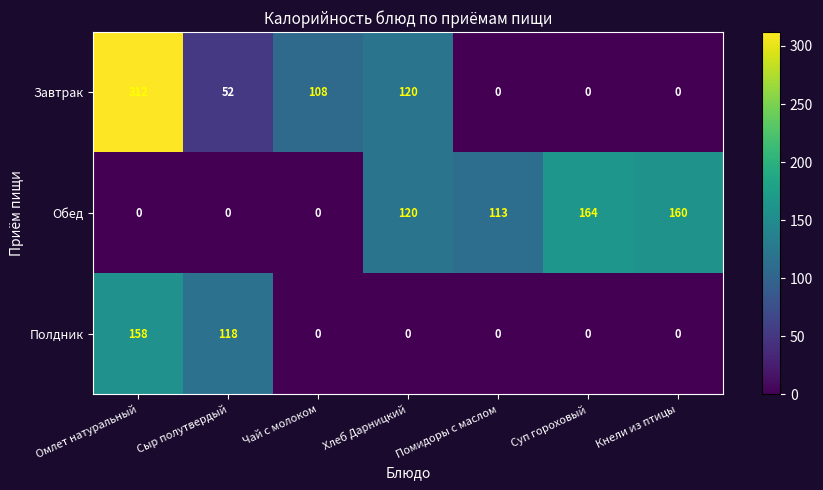

At which category is the sum across all series the highest?

Омлет натуральный